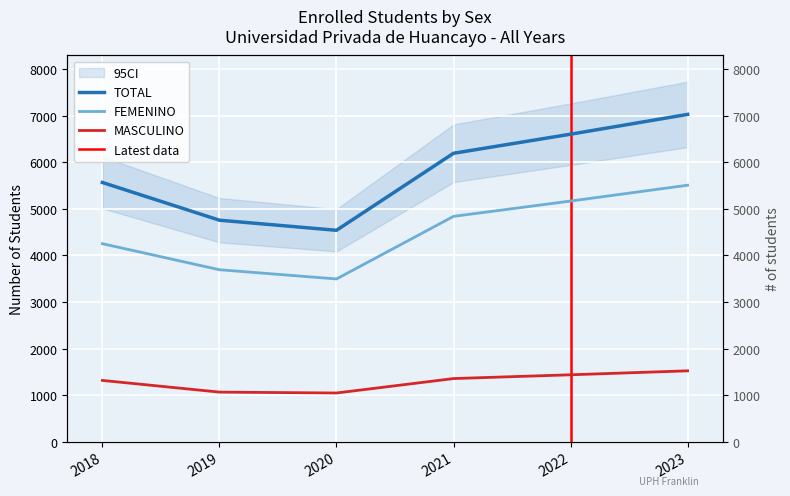

What is the maximum value for MASCULINO?

1521